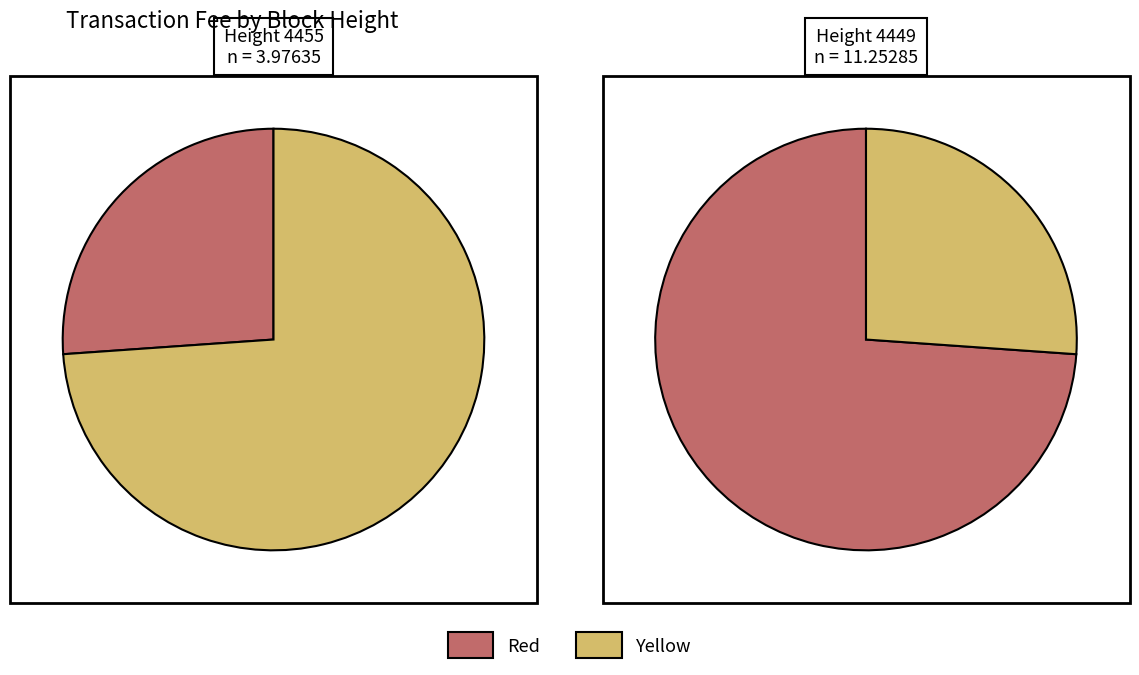

Count the number of slices in the pie.

2